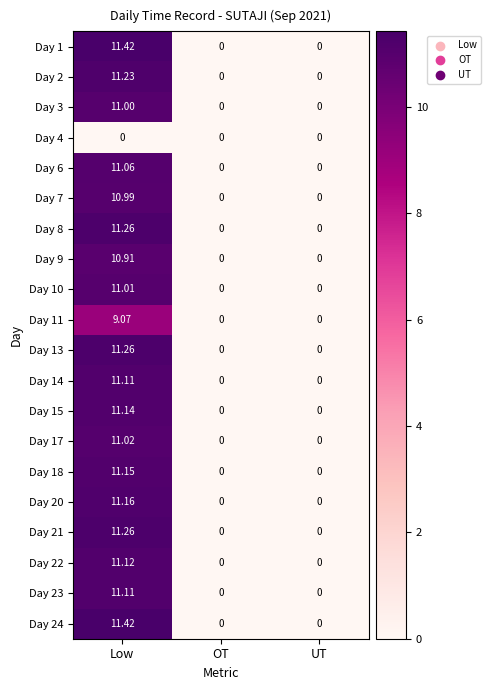

At which category is the sum across all series the highest?

Low